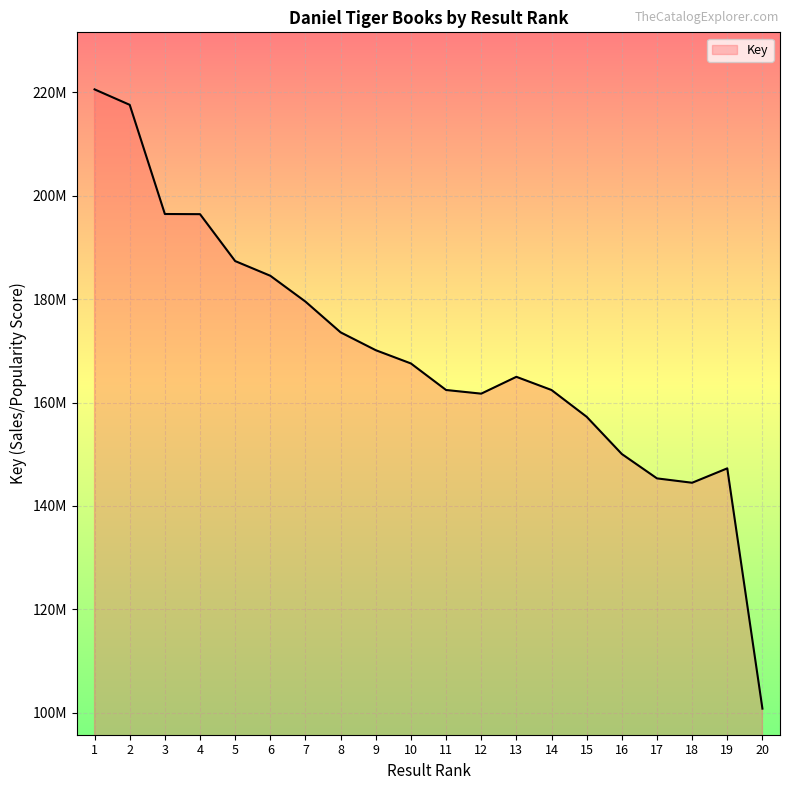

Does the chart display data point markers on the line(s)?

No